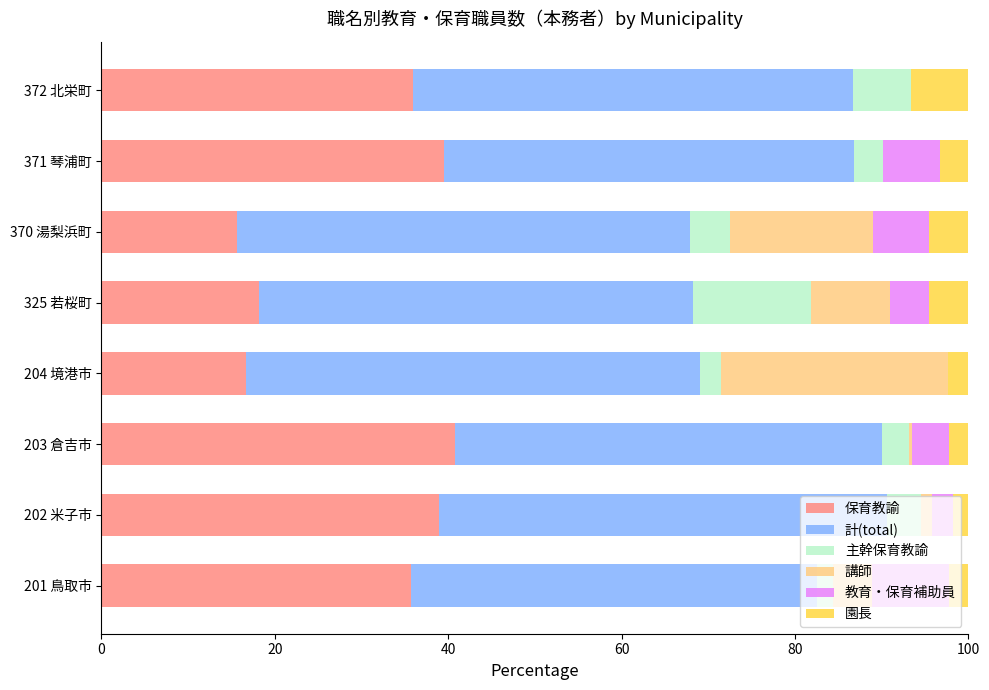

How many data points does each series have?

8